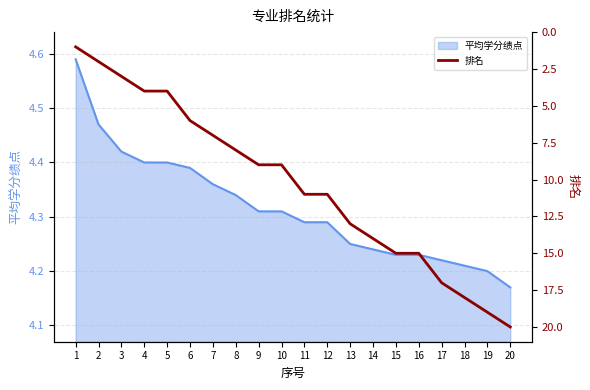

True or false: 平均学分绩点 has a value of 2.6 at 9.

False